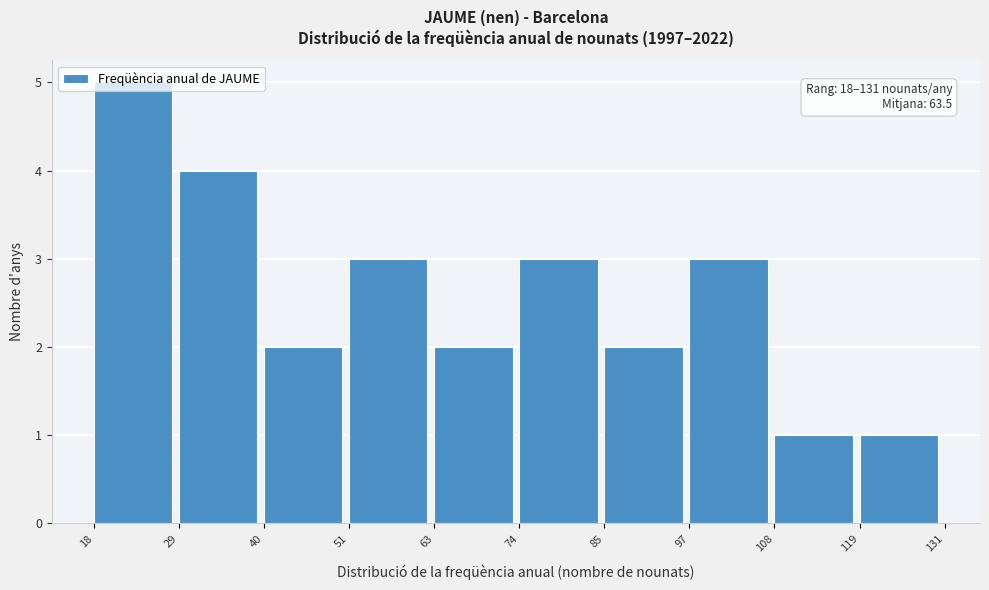

Over which range of the x-axis is the bar tallest?

18 to 29